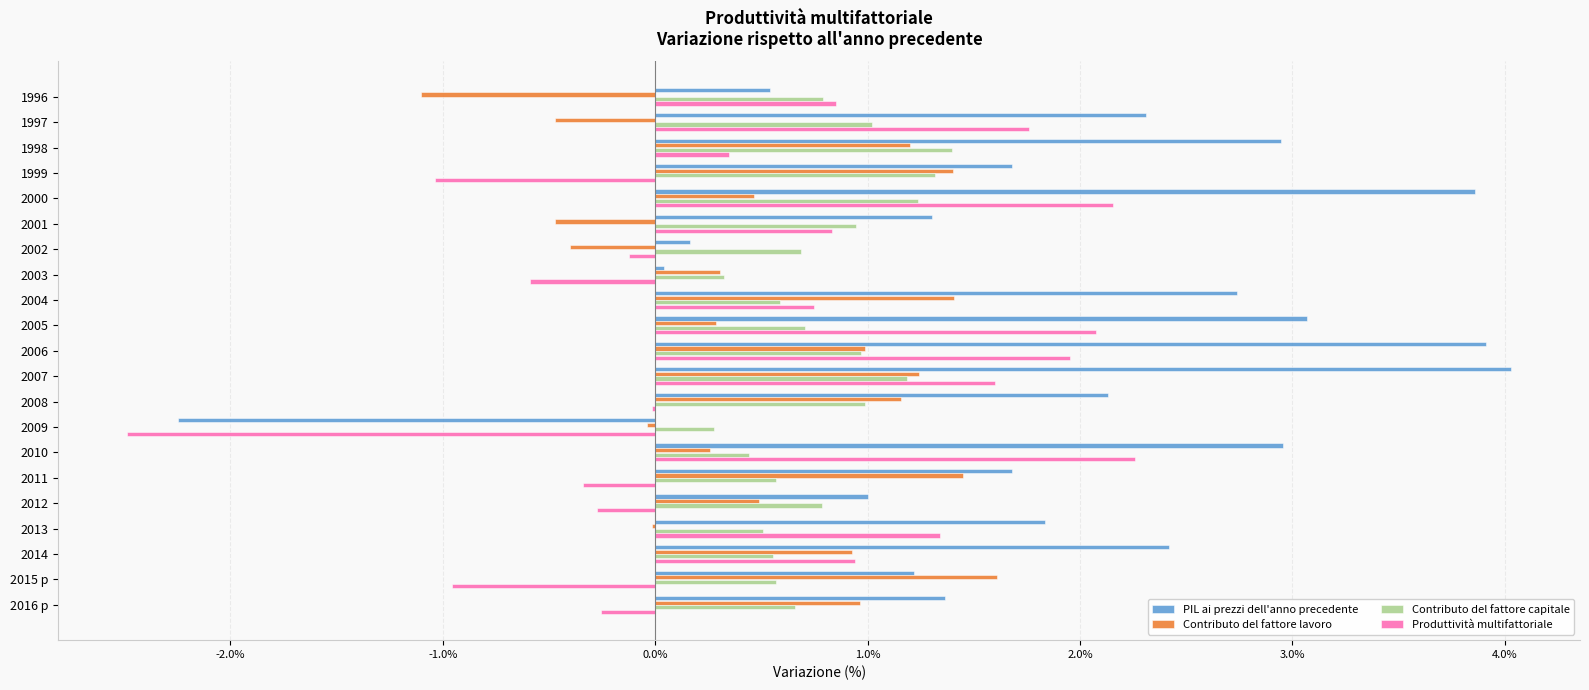

The value of Contributo del fattore capitale at 2007 is 1.2. True or false?

True